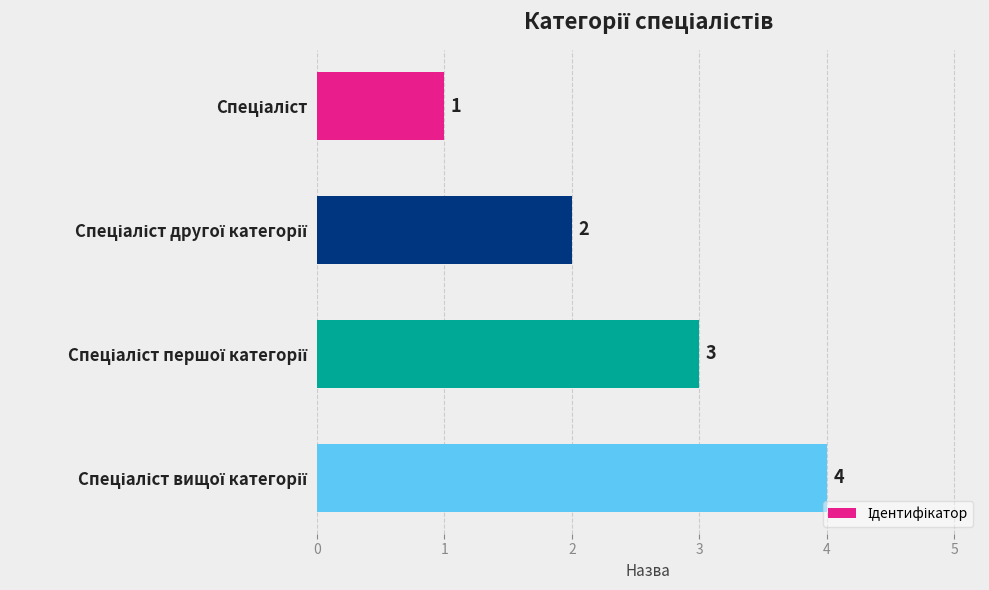

What is the value of the 2nd bar from the top?

2